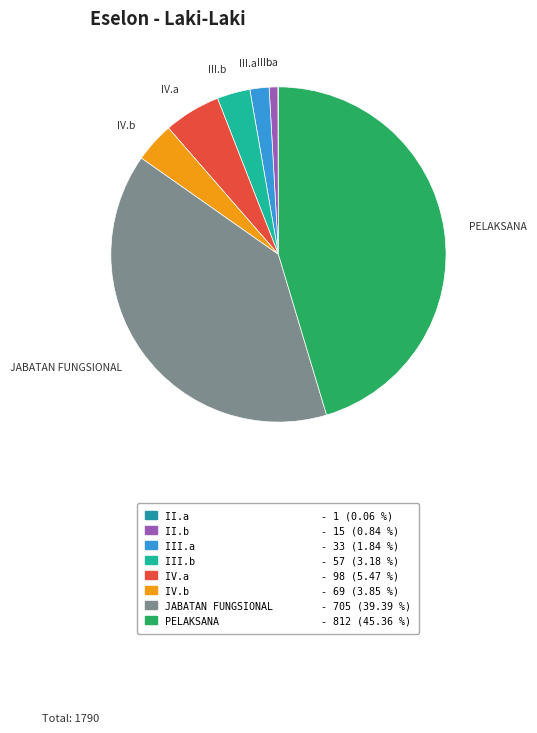

Combined, do III.b and II.b account for over 50%?

No